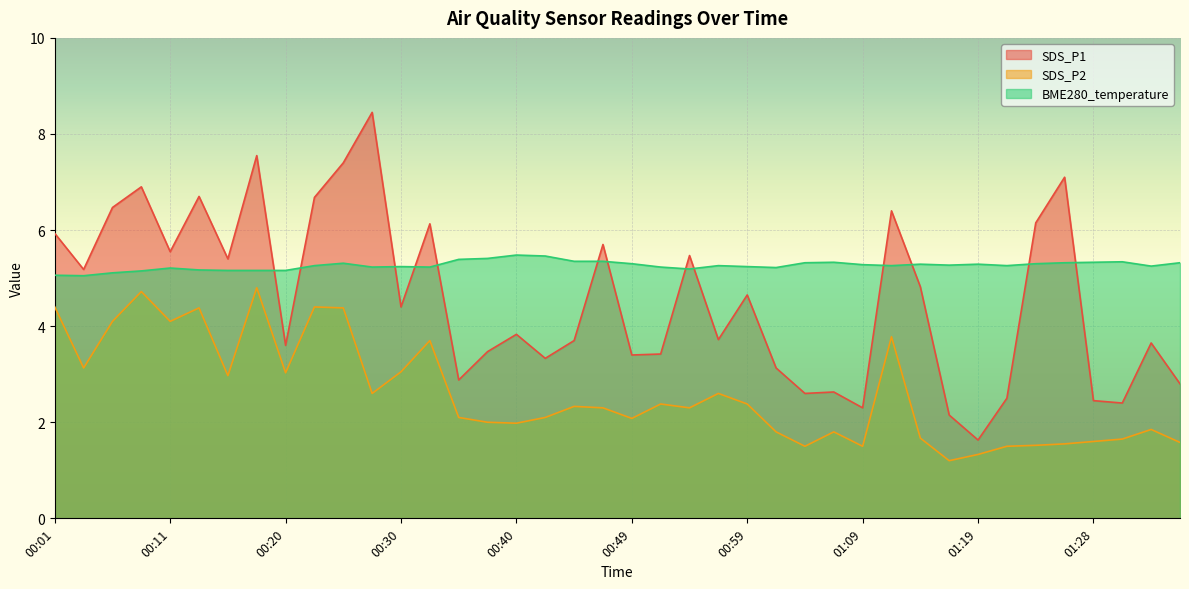

What position from the left is 00:54?

23